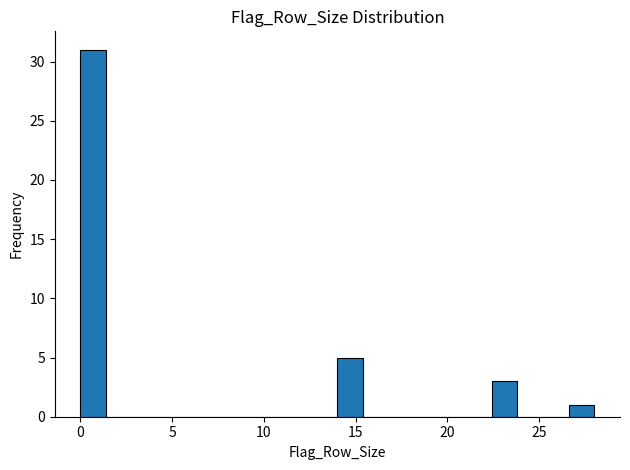

Around what value on the x-axis is the tallest bar? Give the approximate position of its centre, as read against the axis.

0.5